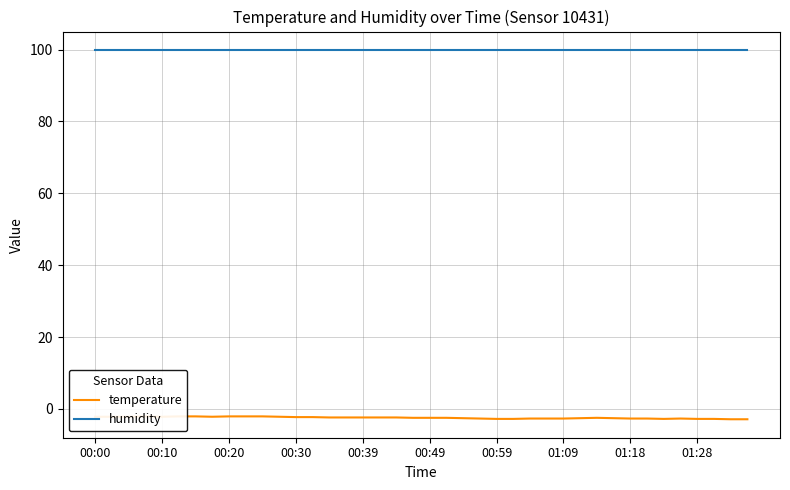

Is the value of temperature at 22 greater than the value of humidity at 38?

No